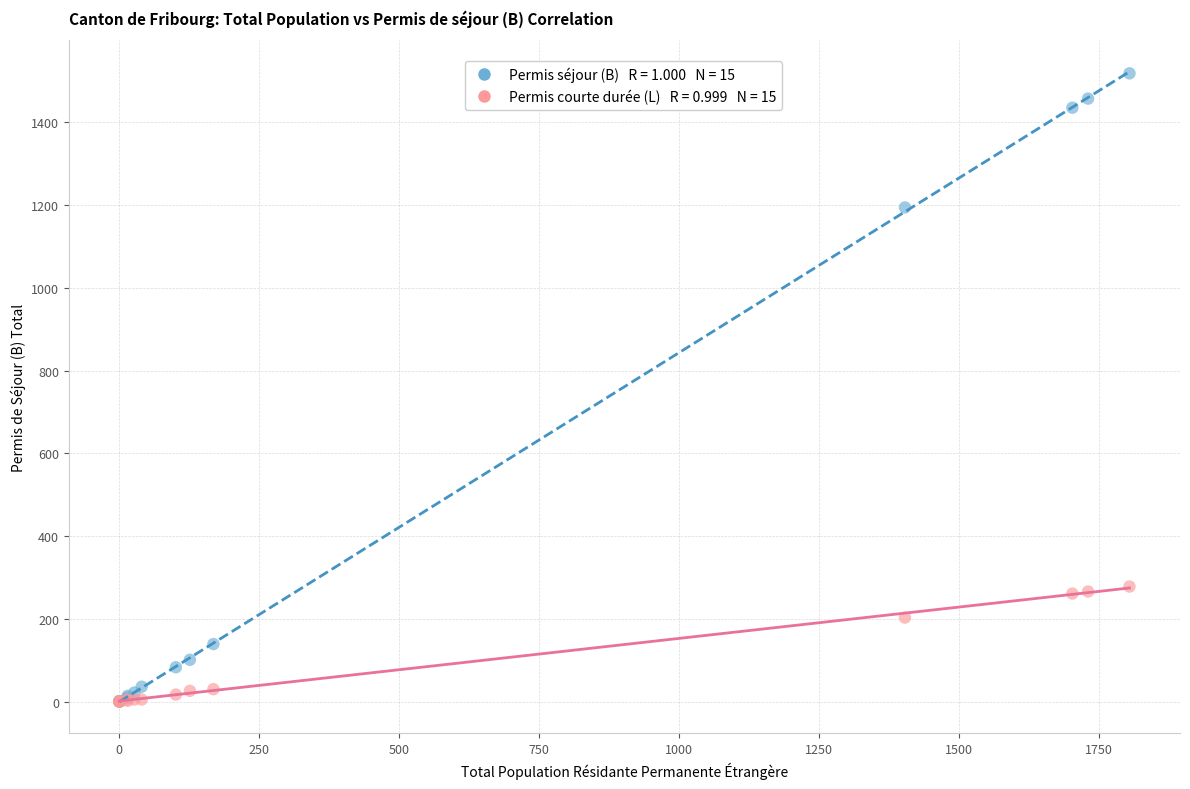

Across all series, what Y value is closest to 759?

1194